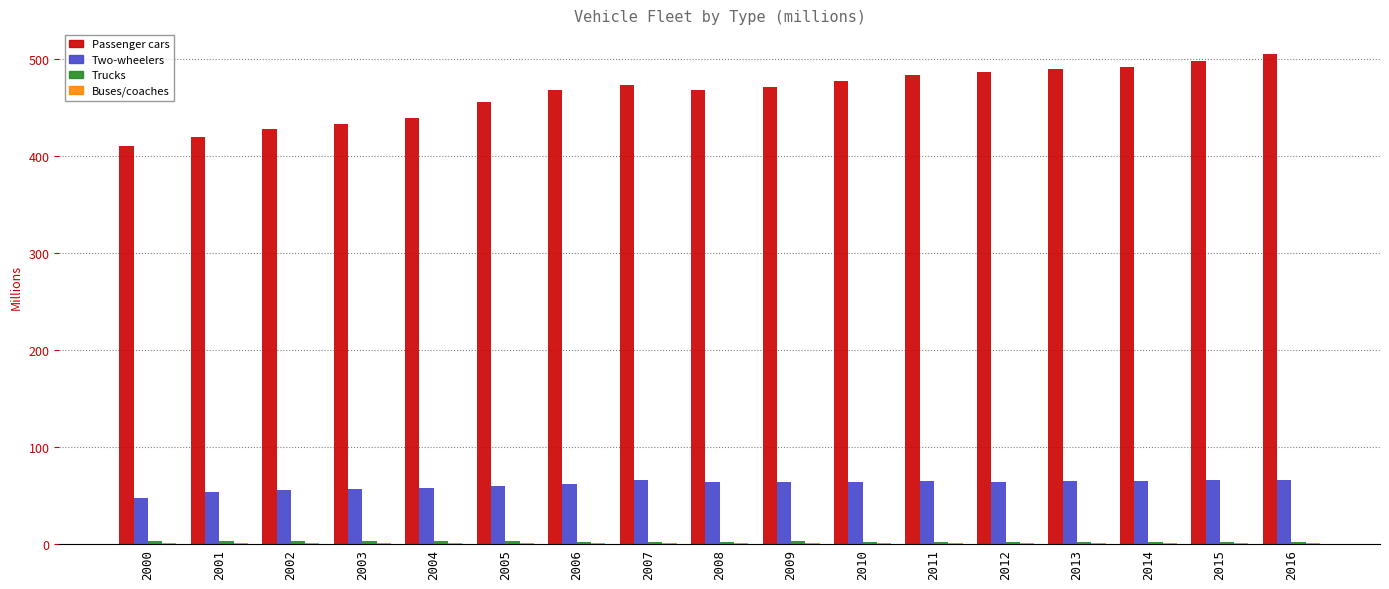

What is the sum of all Two-wheelers values?

1044.9